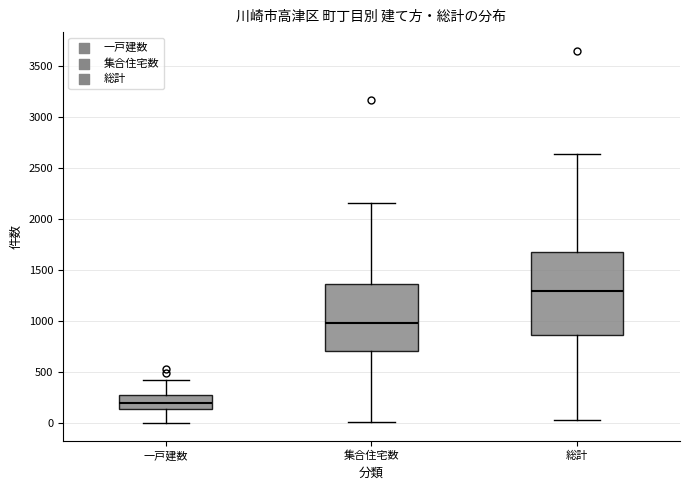

Reading left to right, read every box against the y-axis: the position of its median line, the range the box covers, and the ends of its whiskers. The values are not printed on the chart, so give them approximately, as read against the axis.

一戸建数: median 200, box 150 to 250, whiskers 0 to 400
集合住宅数: median 1000, box 700 to 1350, whiskers 0 to 2150
総計: median 1300, box 850 to 1650, whiskers 50 to 2650